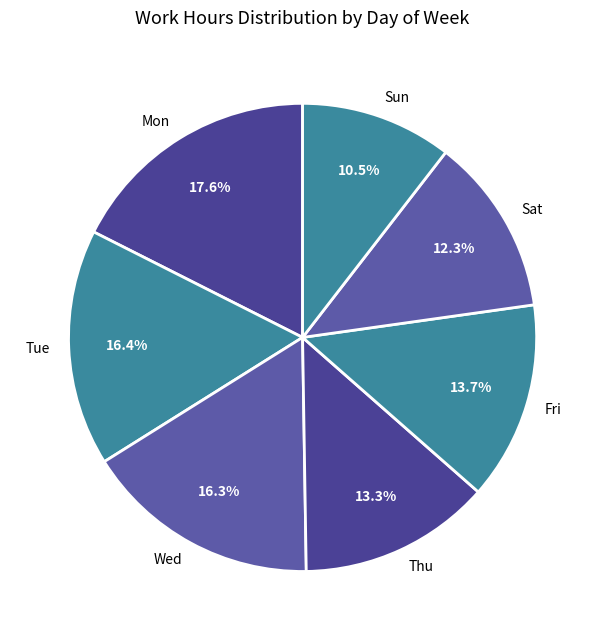

Do Sun and Sat together represent more than half of the pie?

No